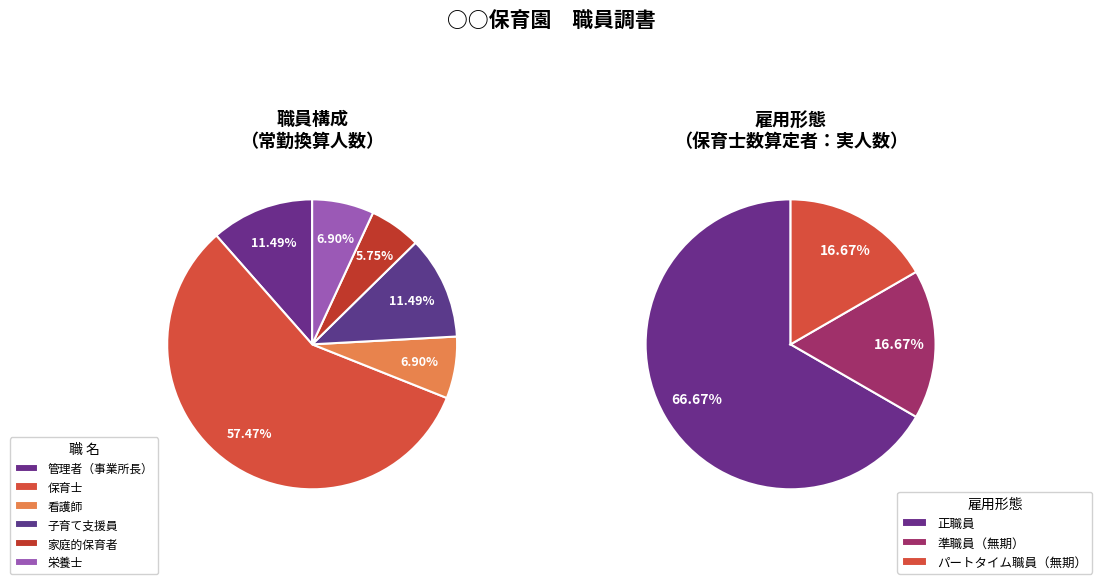

What percentage do 看護師 and 家庭的保育者 together represent?

12.6%